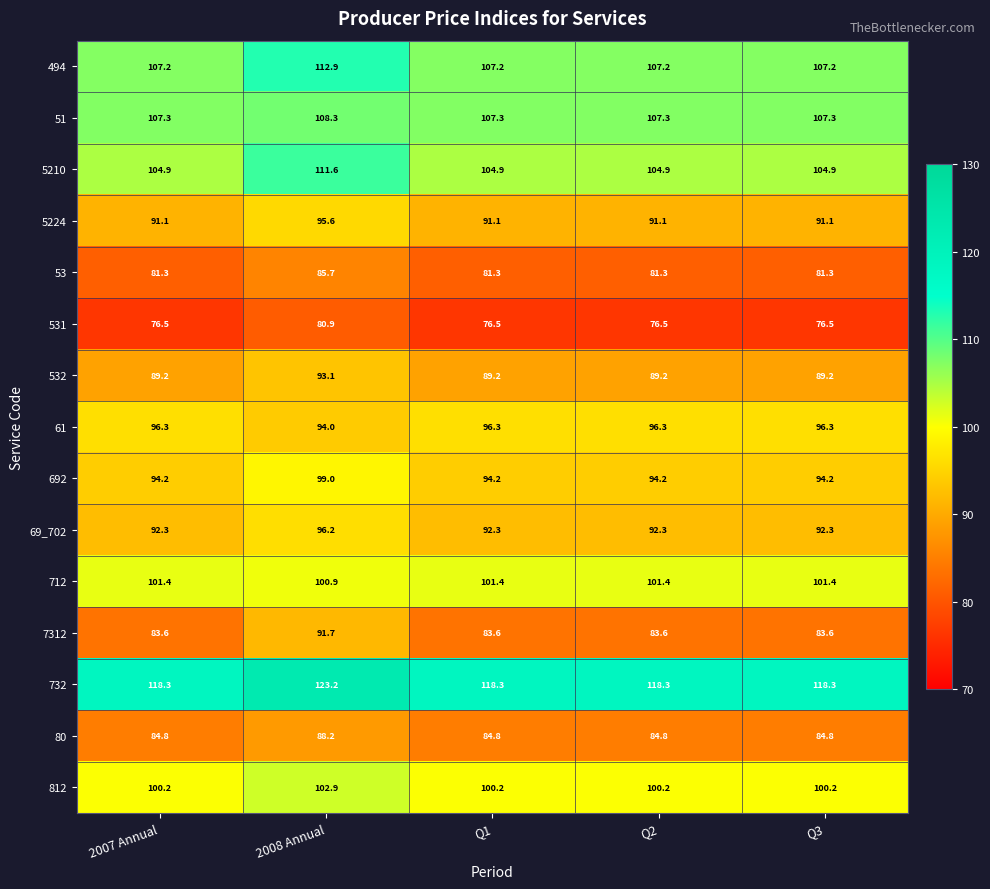

Rank the series at 2008 Annual from highest to lowest value.

732, 494, 5210, 51, 812, 712, 692, 69_702, 5224, 61, 532, 7312, 80, 53, 531